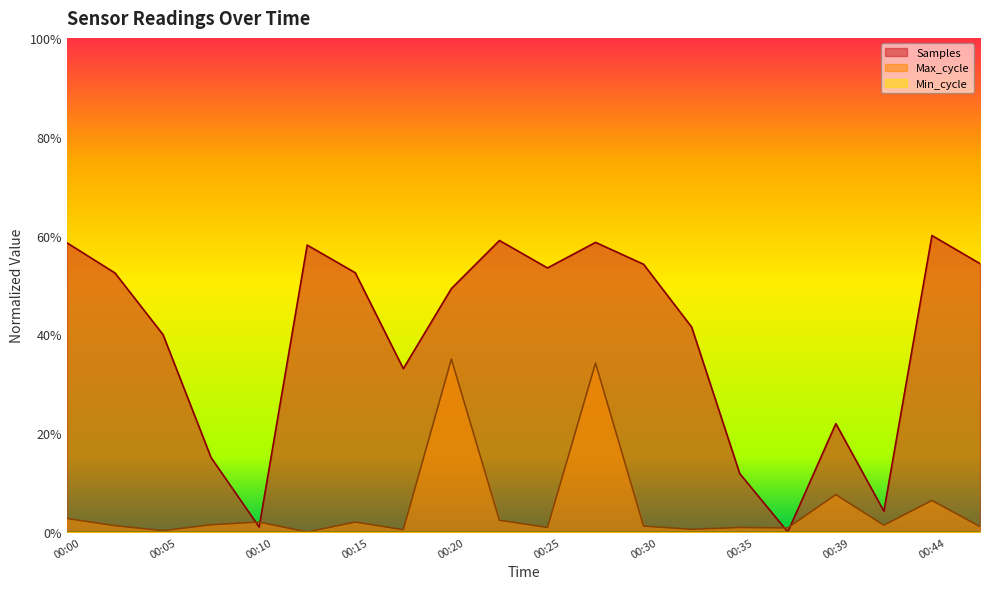

At which label is Max_cycle closest to 0?

00:12